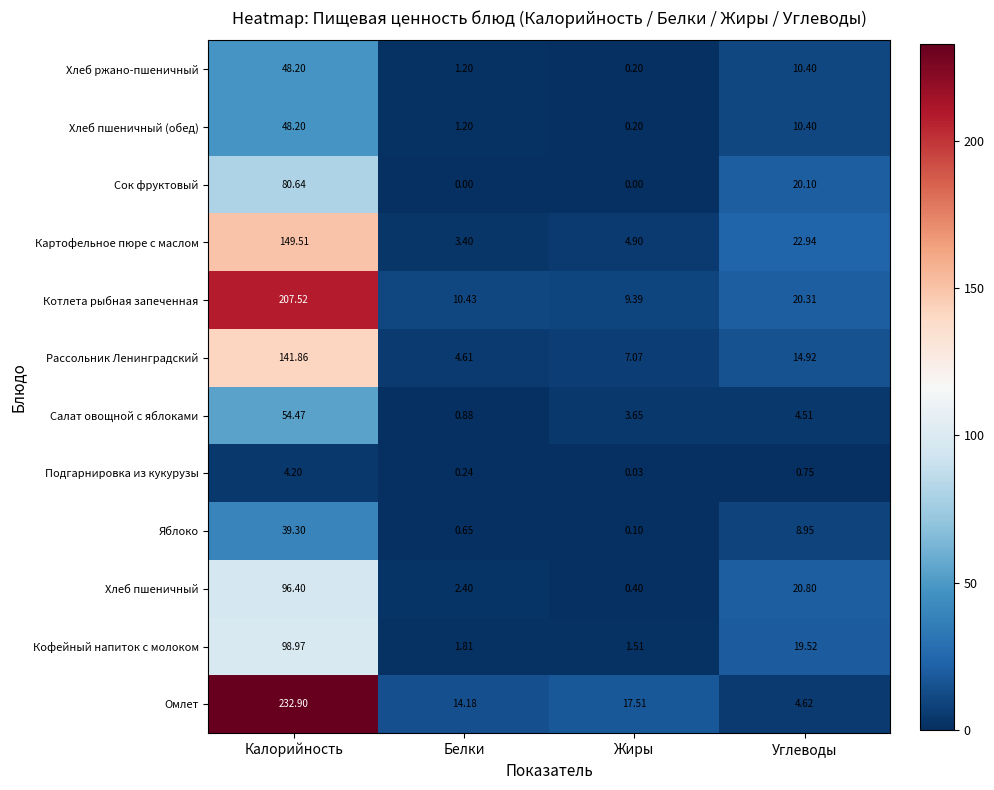

How many series are shown in this chart?

12